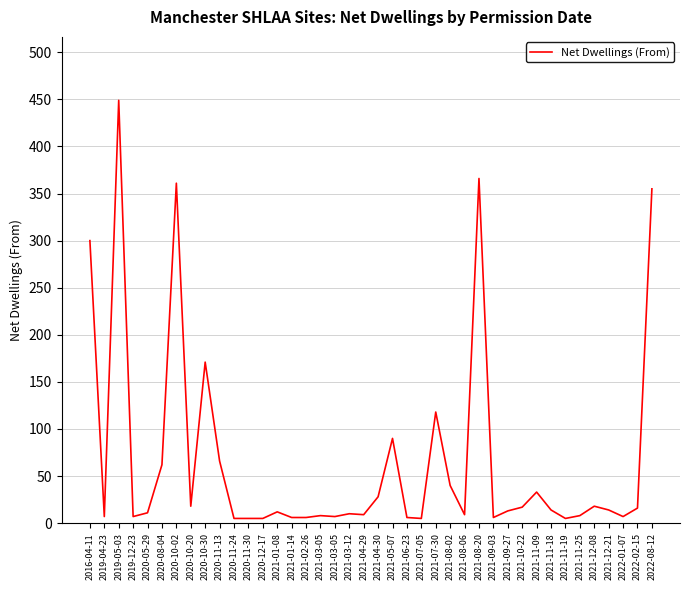

Does the chart have visible grid lines?

Yes